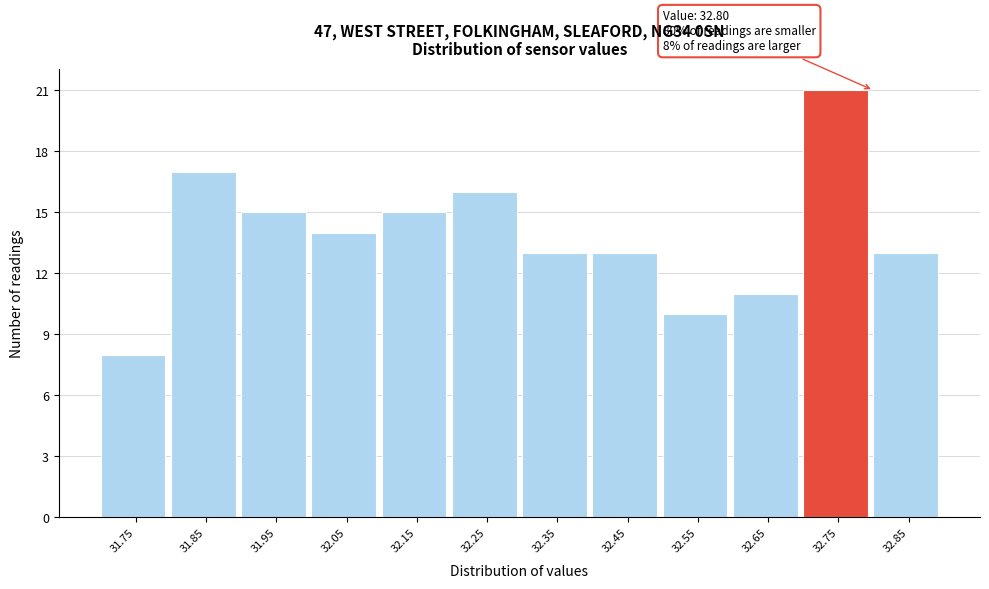

Reading left to right, extract all data points from this chart.

8	17	15	14	15	16	13	13	10	11	21	13